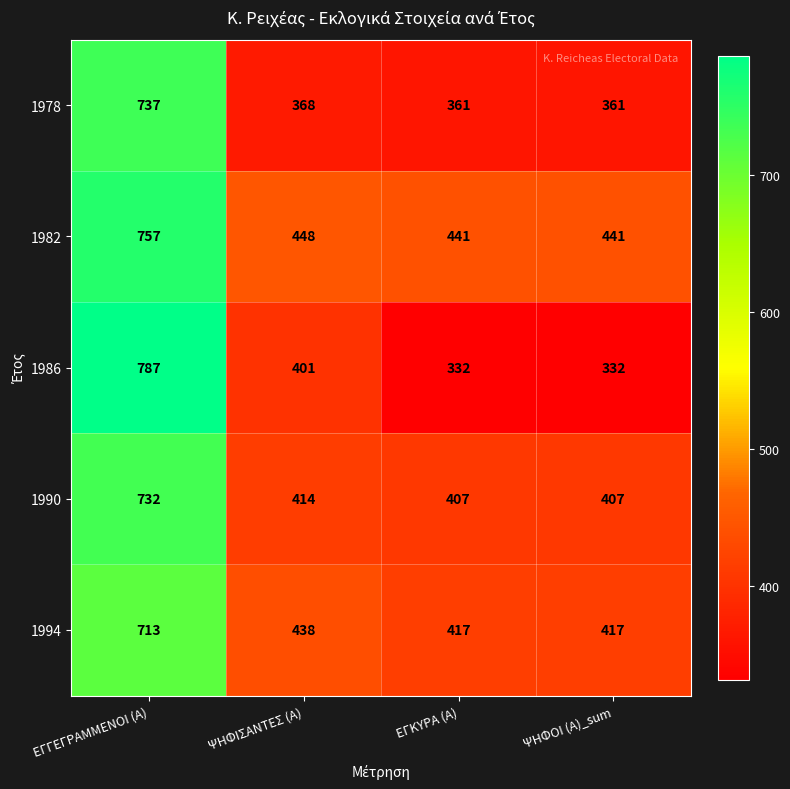

What is the difference between the 1978 values at ΕΓΓΕΓΡΑΜΜΕΝΟΙ (Α) and ΨΗΦΟΙ (Α)_sum?

376